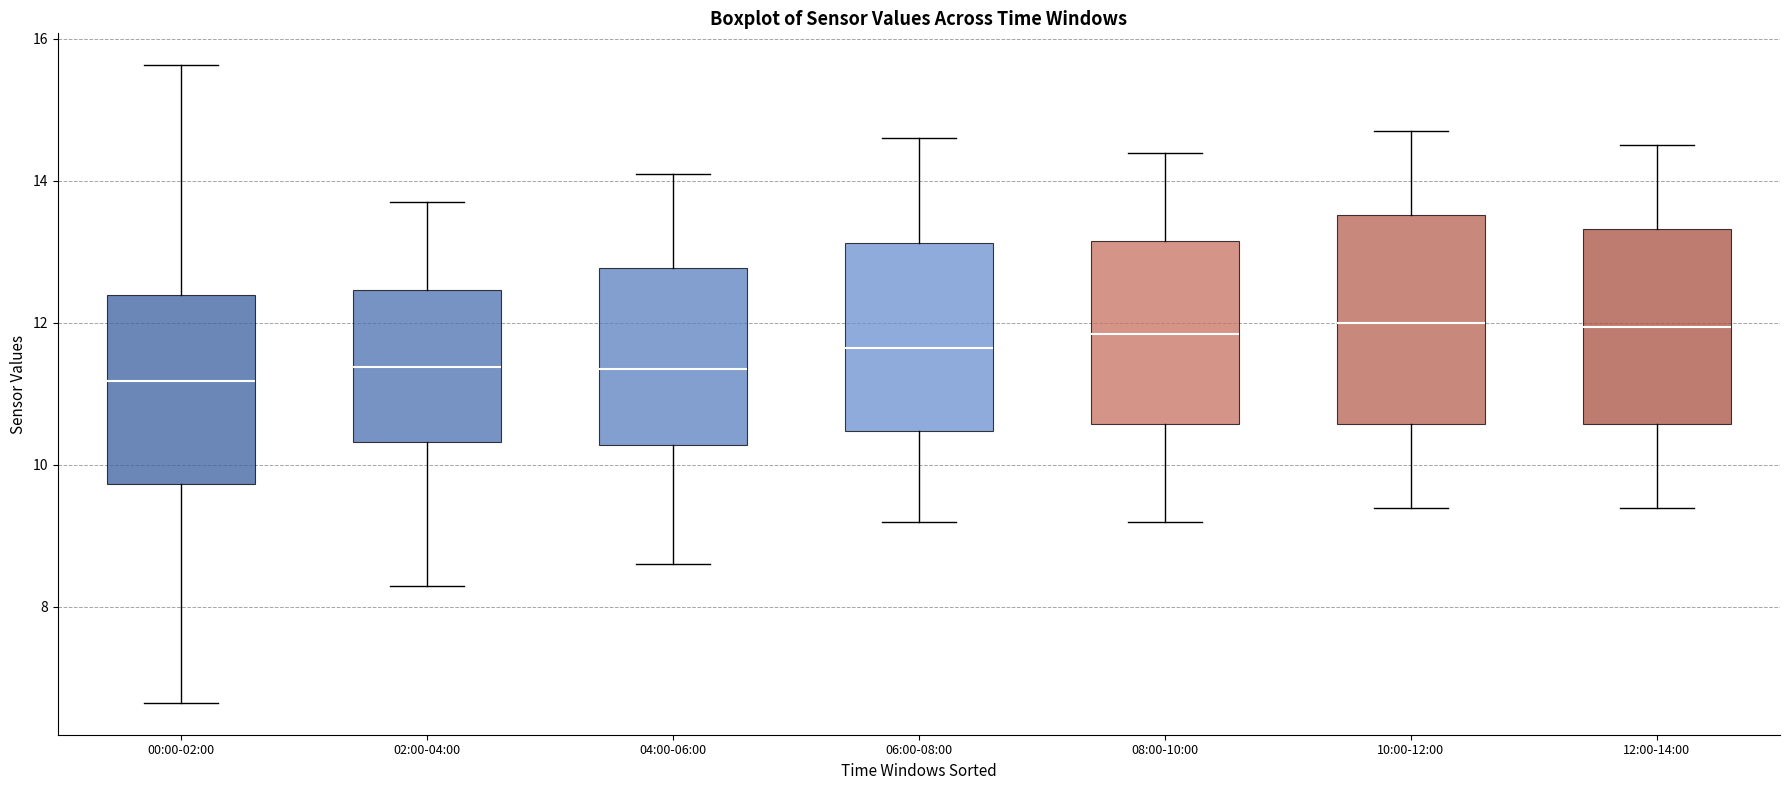

Reading left to right, read every box against the y-axis: the position of its median line, the range the box covers, and the ends of its whiskers. The values are not printed on the chart, so give them approximately, as read against the axis.

00:00-02:00: median 11.2, box 9.8 to 12.4, whiskers 6.6 to 15.6
02:00-04:00: median 11.4, box 10.4 to 12.4, whiskers 8.4 to 13.8
04:00-06:00: median 11.4, box 10.2 to 12.8, whiskers 8.6 to 14.2
06:00-08:00: median 11.6, box 10.4 to 13.2, whiskers 9.2 to 14.6
08:00-10:00: median 11.8, box 10.6 to 13.2, whiskers 9.2 to 14.4
10:00-12:00: median 12.0, box 10.6 to 13.6, whiskers 9.4 to 14.8
12:00-14:00: median 12.0, box 10.6 to 13.4, whiskers 9.4 to 14.6